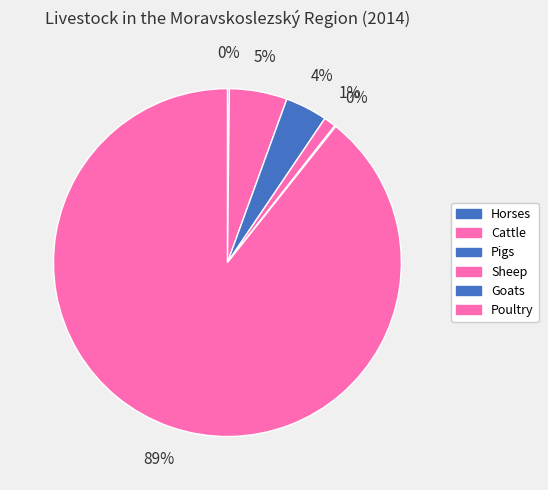

Approximately how many times larger is the value at Goats compared to Sheep?

0.1